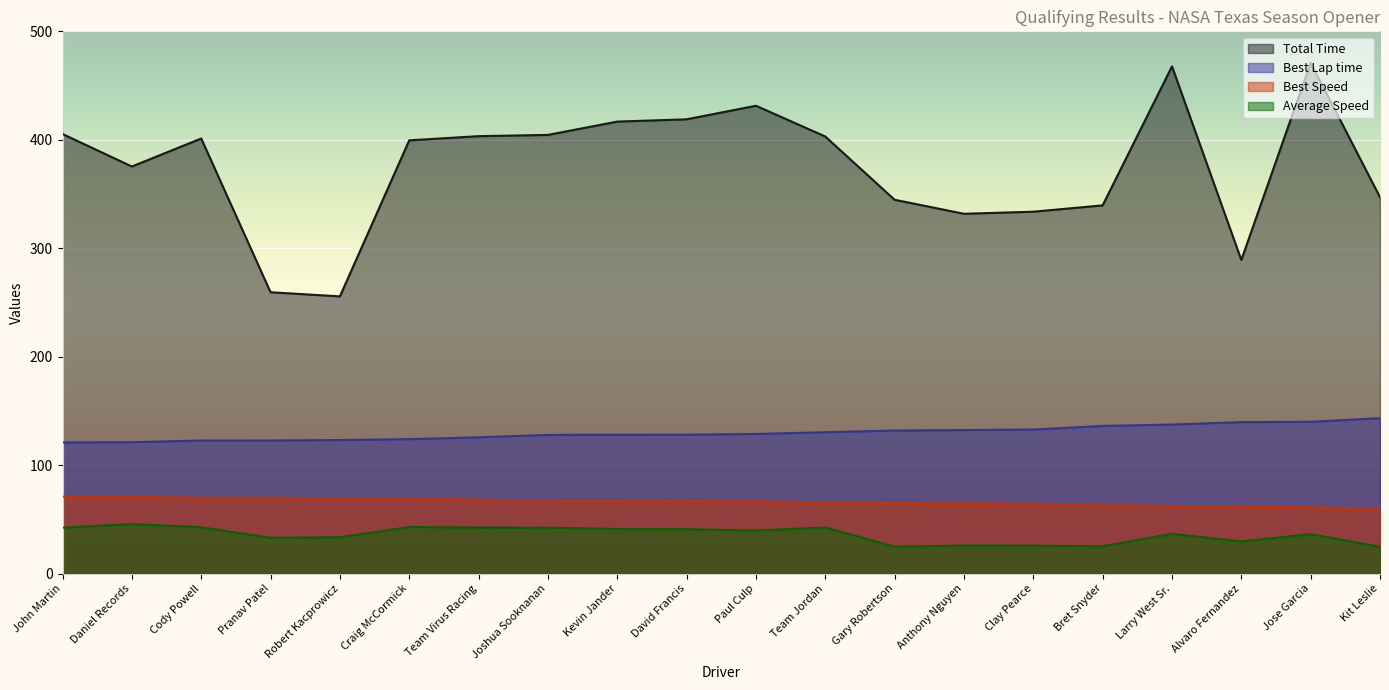

At Cody Powell, list the series in order from smallest to largest.

Average Speed, Best Speed, Best Lap time, Total Time